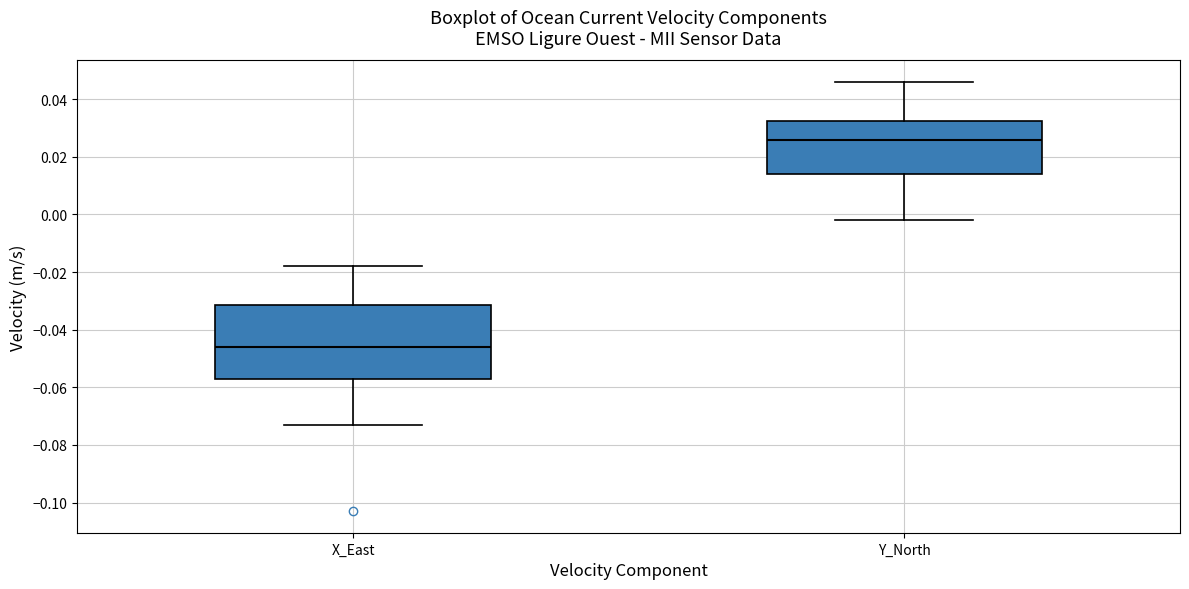

Which box's median line is the highest?

Y_North